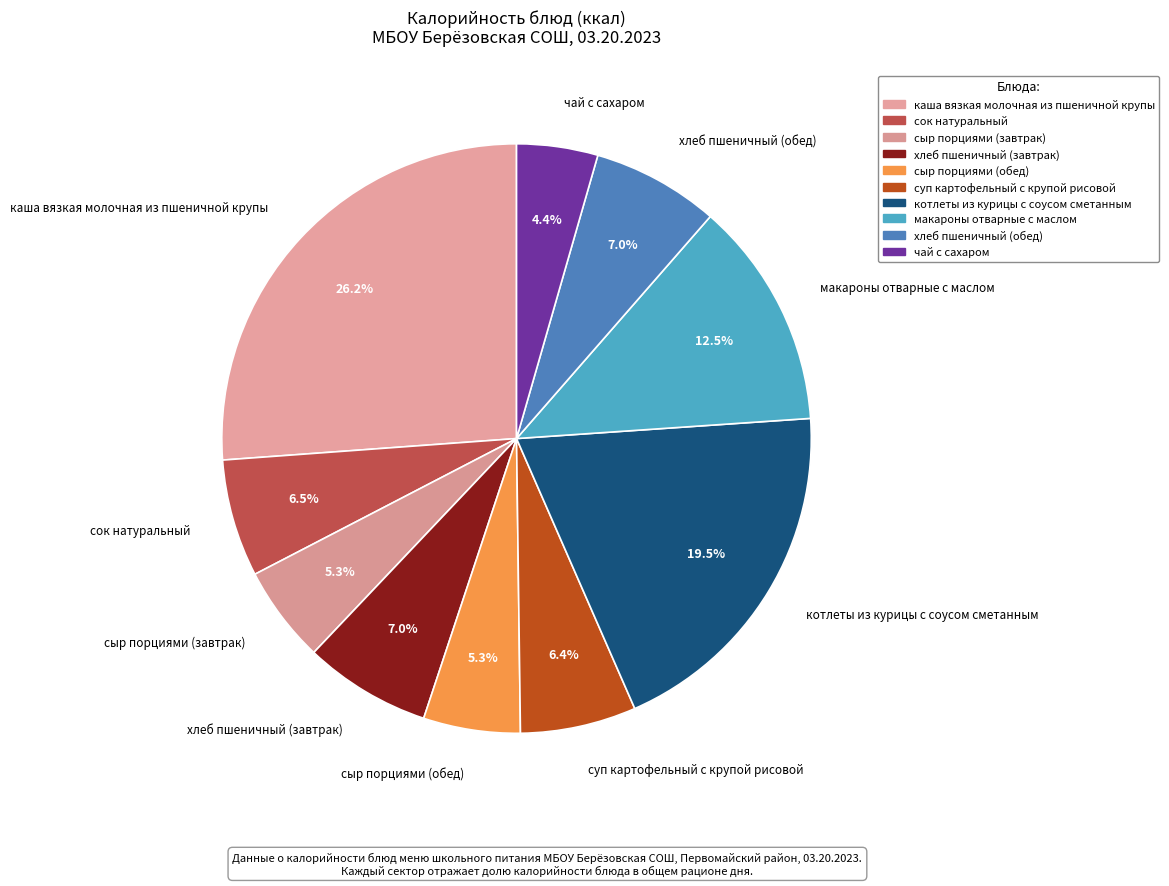

Does any single category account for the majority?

No